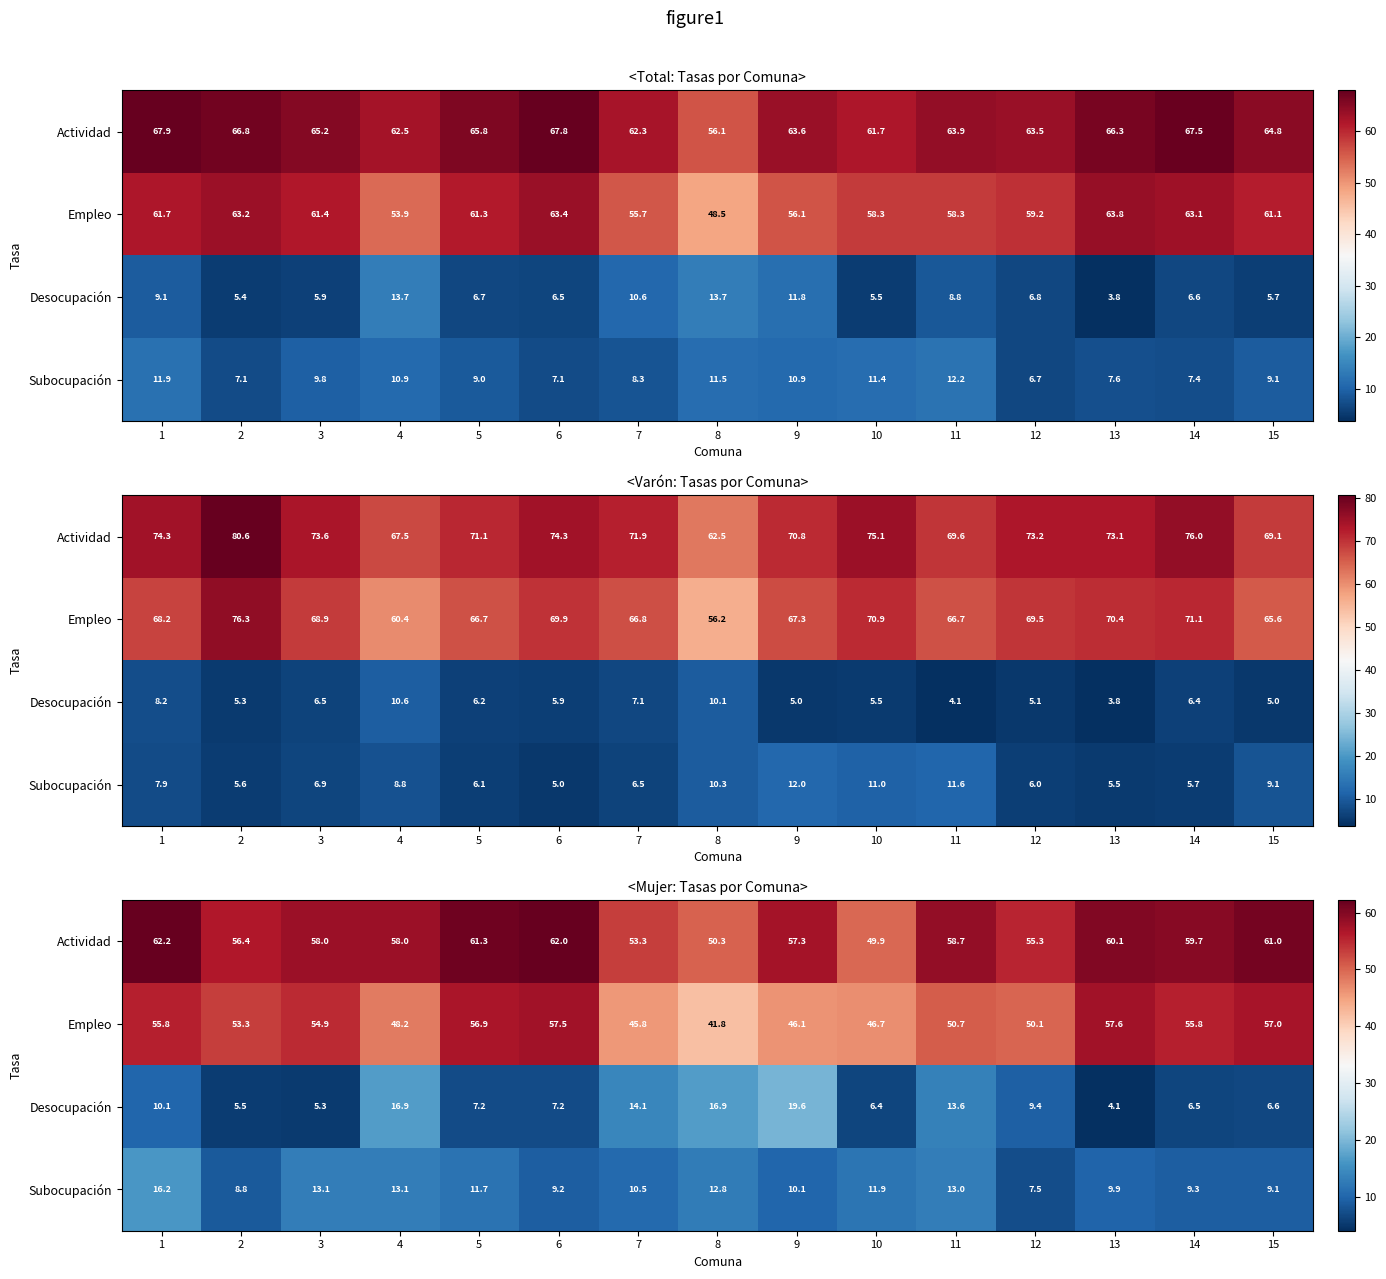

Is it true that Empleo equals 20.2 at 12?

False